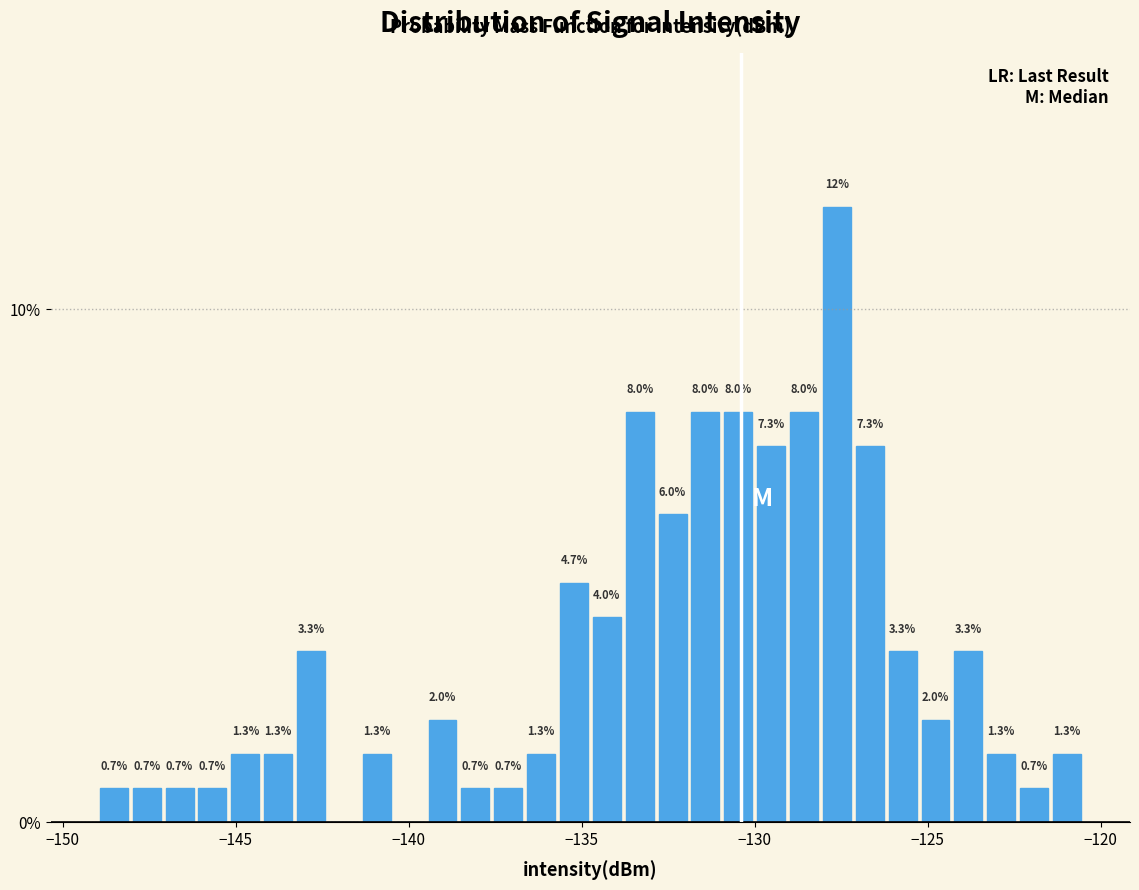

Around what value on the x-axis is the tallest bar? Give the approximate position of its centre, as read against the axis.

-127.5